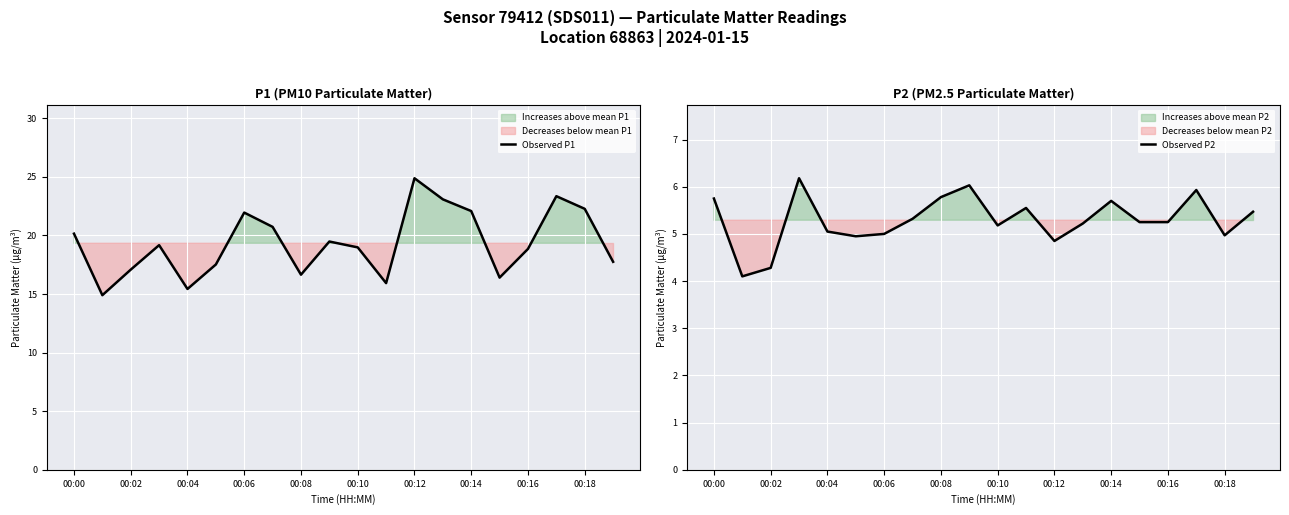

The value of Observed P1 at 00:14 is 11.0. True or false?

False